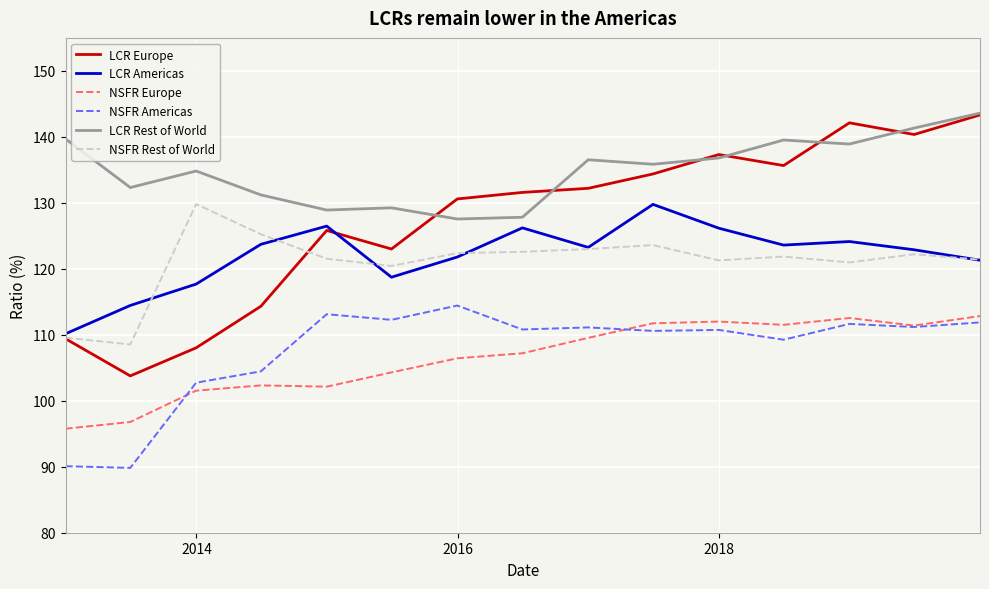

Which series has the largest range (max minus min)?

LCR Europe